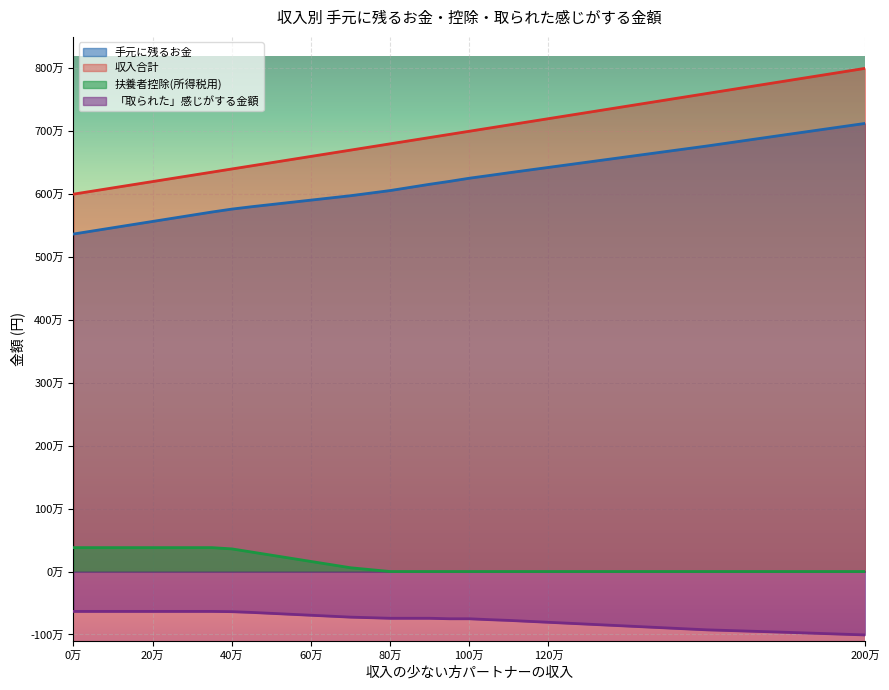

Does the chart display data point markers on the line(s)?

No